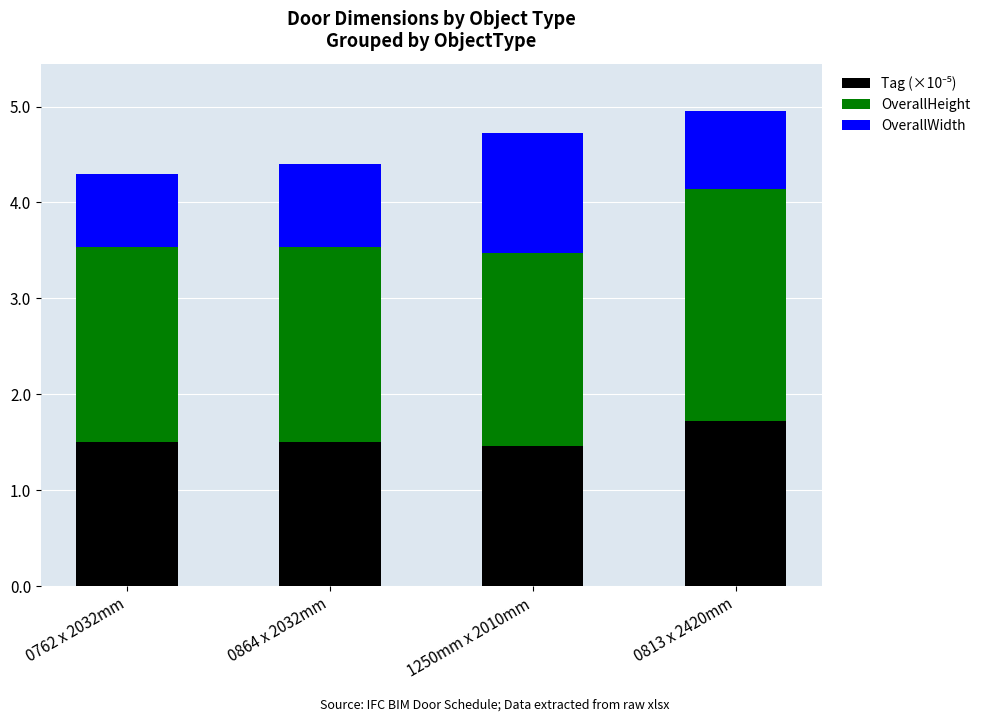

What is the total value across all series at 1250mm x 2010mm?

4.7